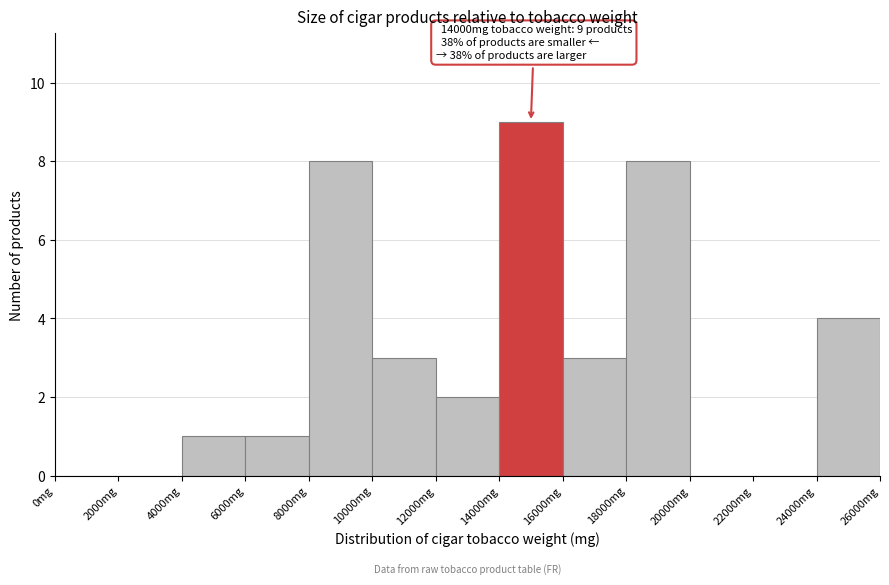

Over which range of the x-axis is the bar tallest?

14000 to 16000